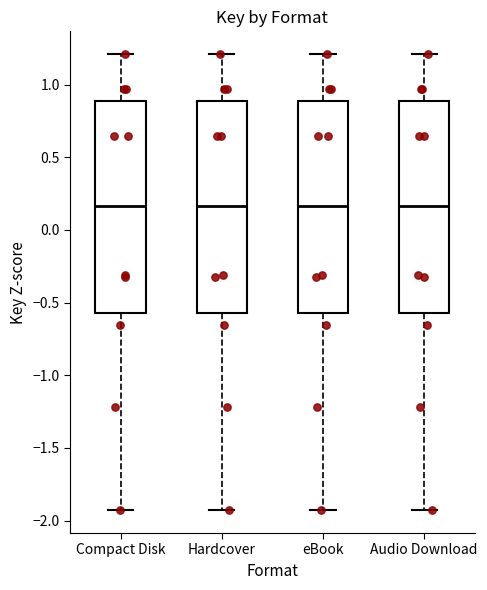

Where does the median line of the box for eBook sit on the y-axis? The values are not printed on the chart, so give them approximately, as read against the axis.

0.15